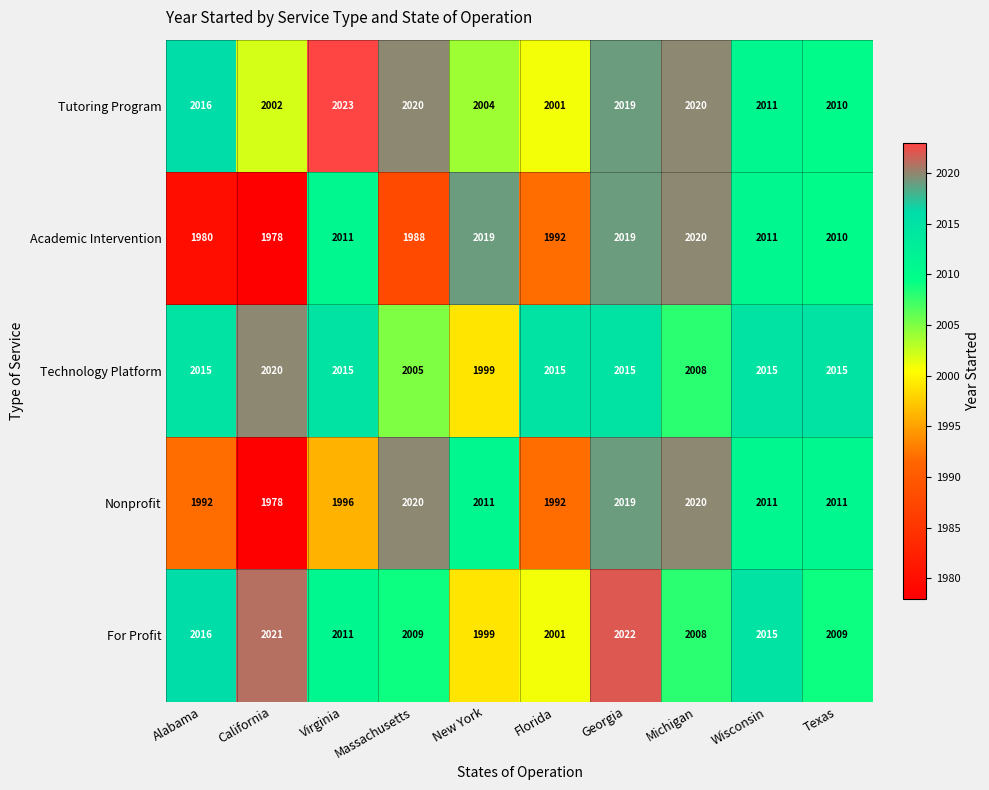

Count the number of data series in this chart.

5